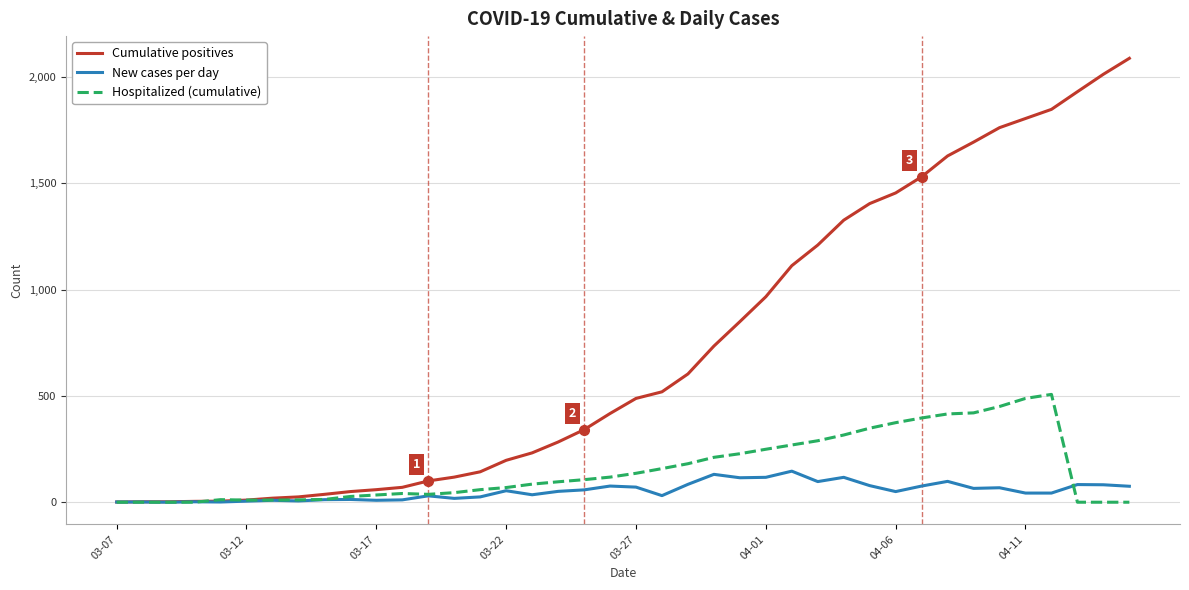

What is the maximum value shown in the chart?

2087